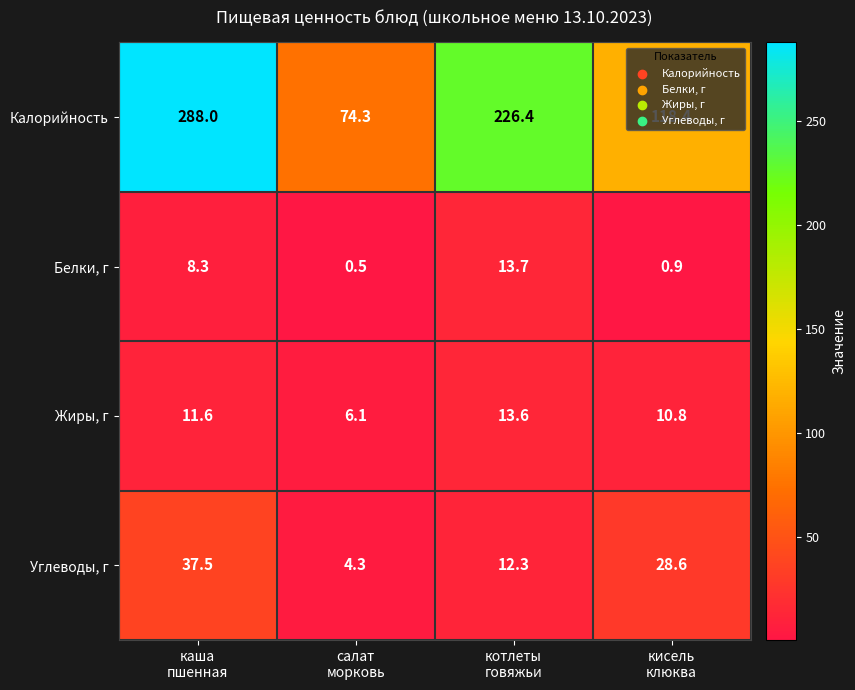

What is the average value of the Углеводы, г series?

20.7